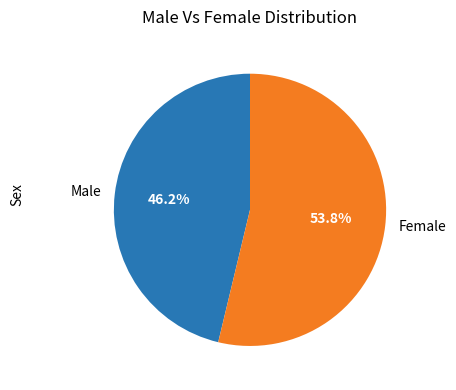

Between Male and Female, which is larger?

Female